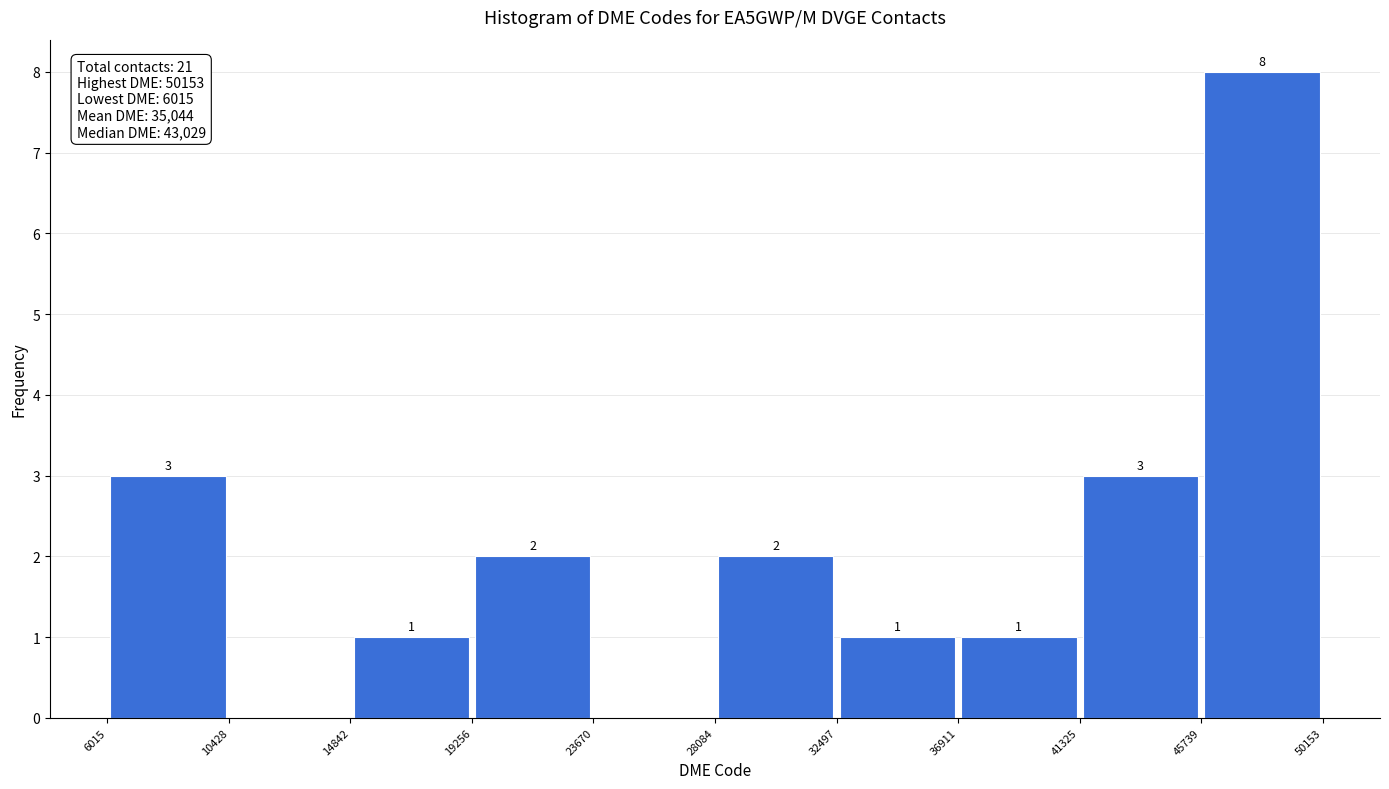

Which range on the x-axis has the tallest bar?

45739 to 50153